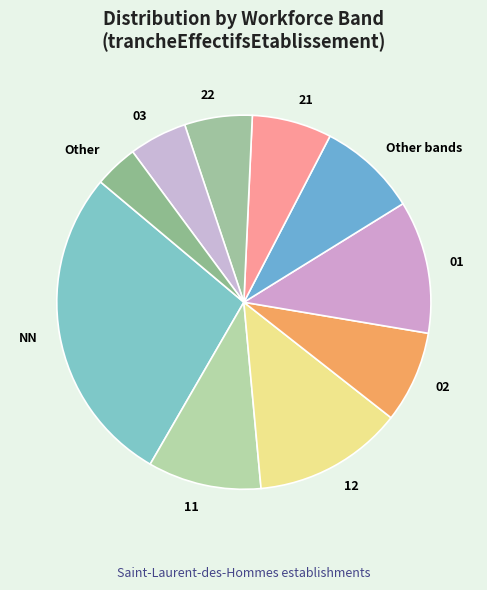

What is the largest slice in the pie chart?

NN